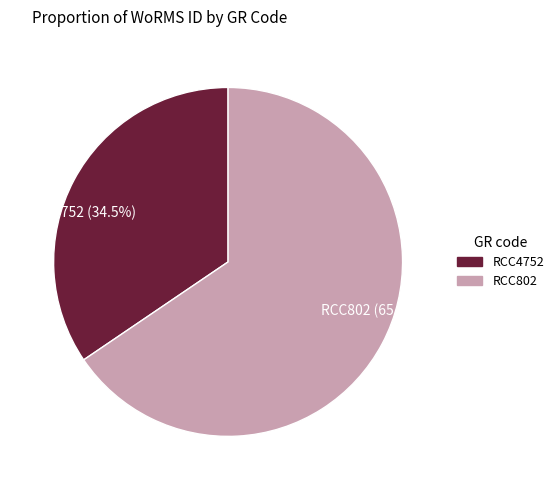

What percentage do RCC802 and RCC4752 together represent?

100.0%